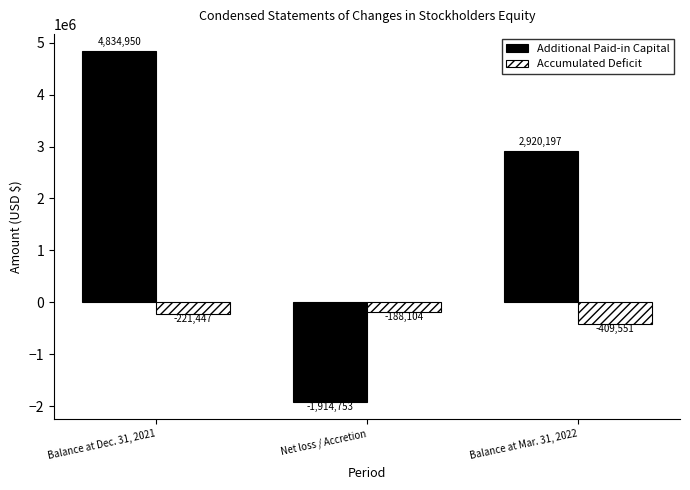

Does the chart contain stacked bars?

No